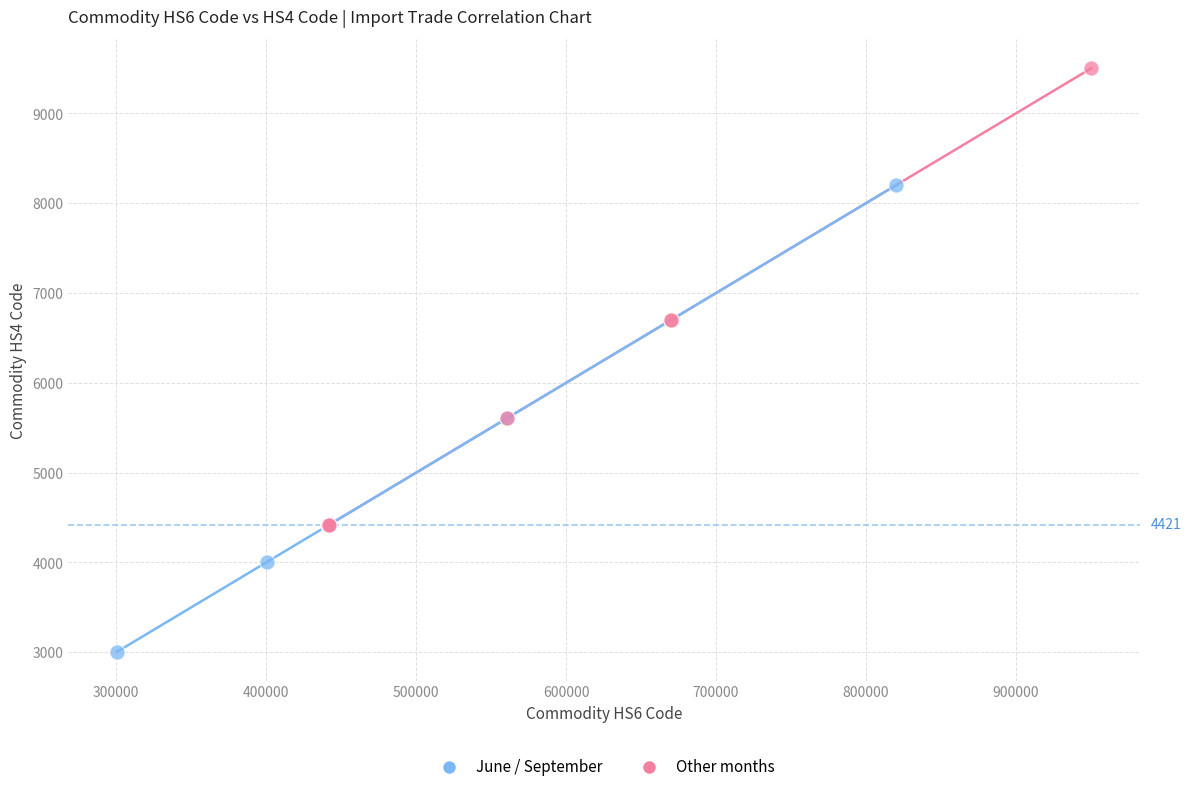

Which series contains the highest Y value?

Other months